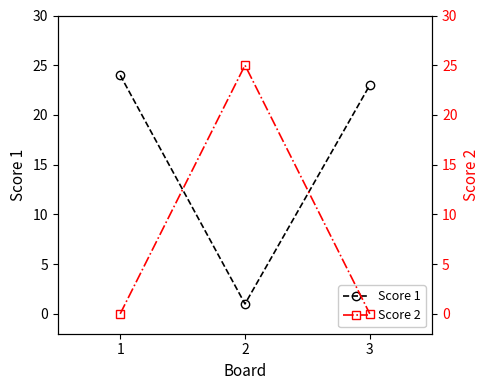

Which series changed the most between 1 and 3?

Score 1